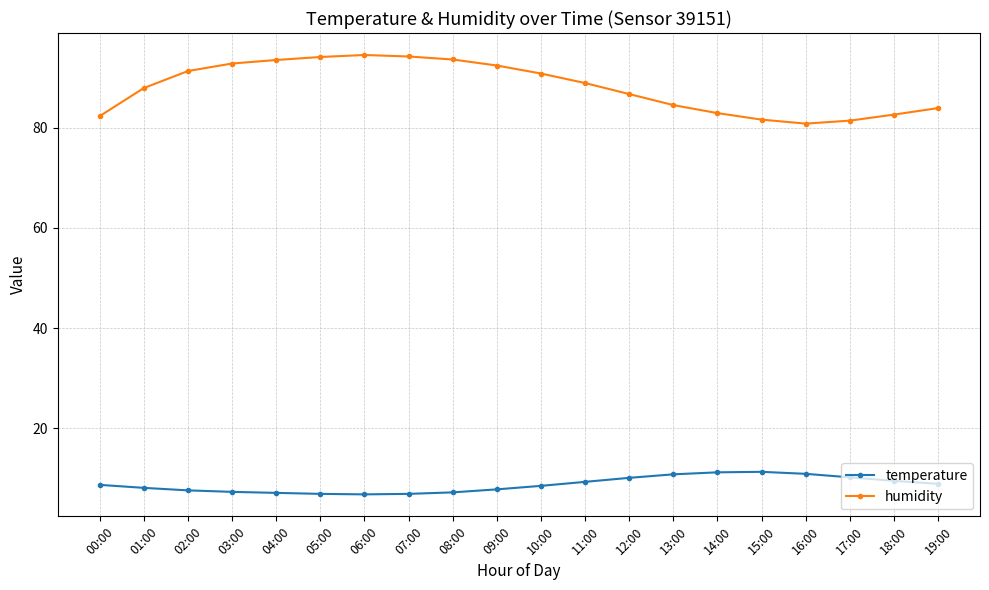

What is the total value across all series at 05:00?

101.0